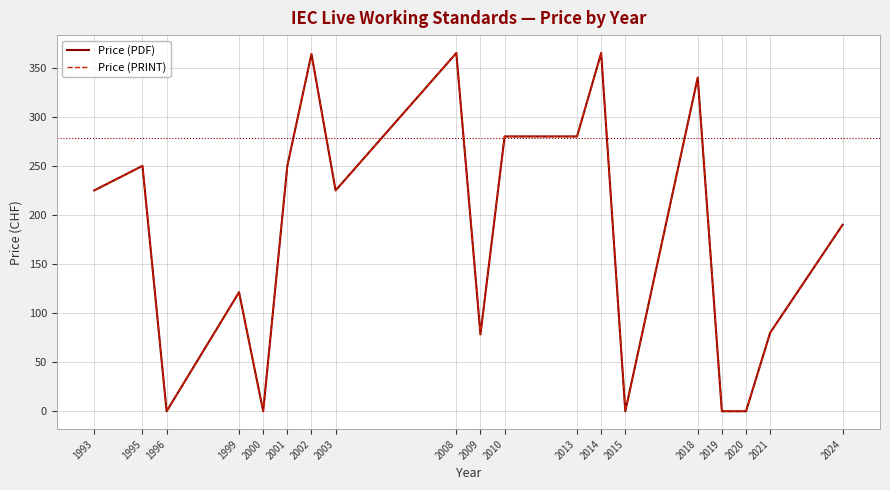

What is the value of the Price (PRINT) point at the 10th from the left?

78.3